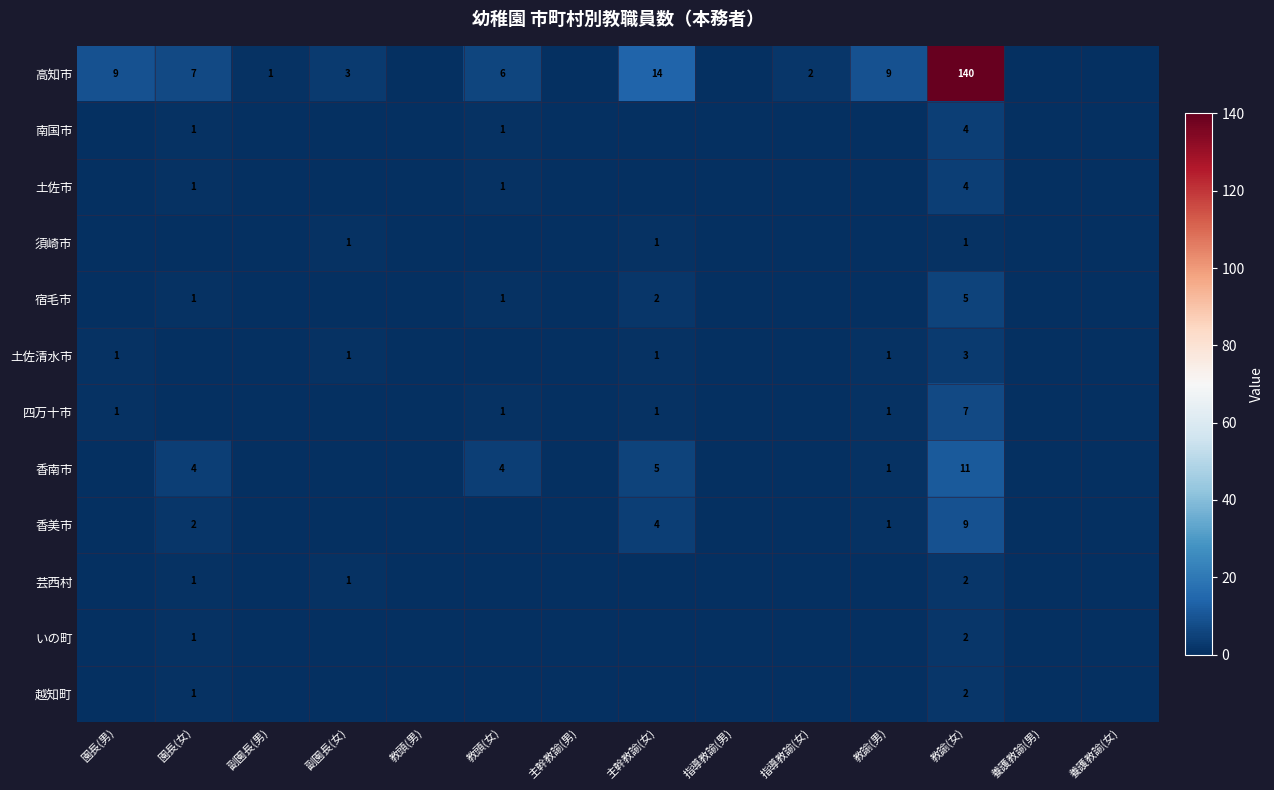

The 香南市 series shows 11 at 教諭(女). True or false?

True